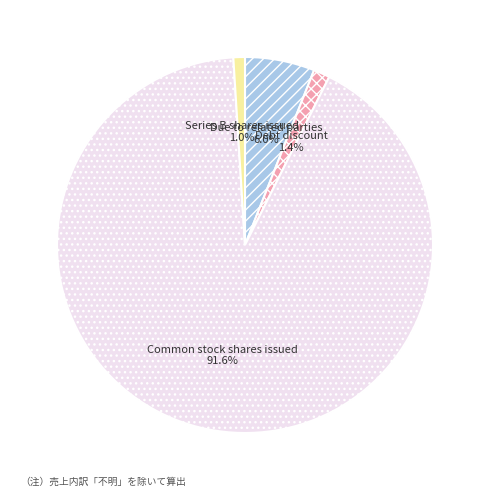

Which slice is the largest?

Common stock shares issued